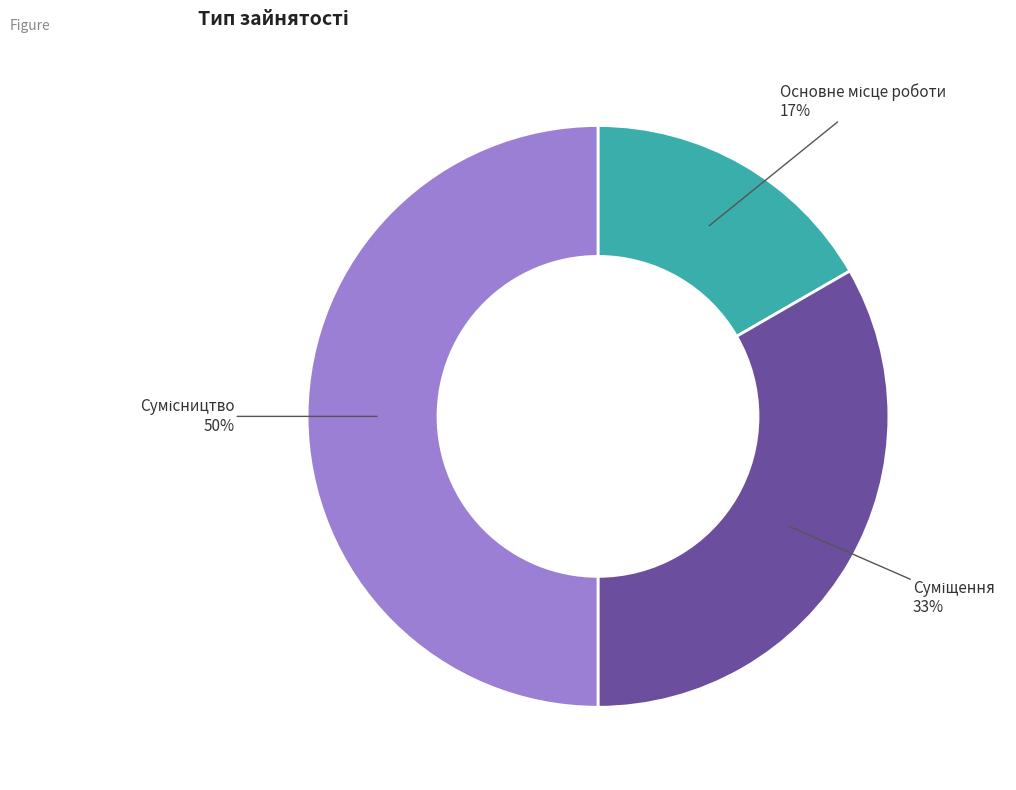

To the nearest percent, what is the average slice percentage?

33%